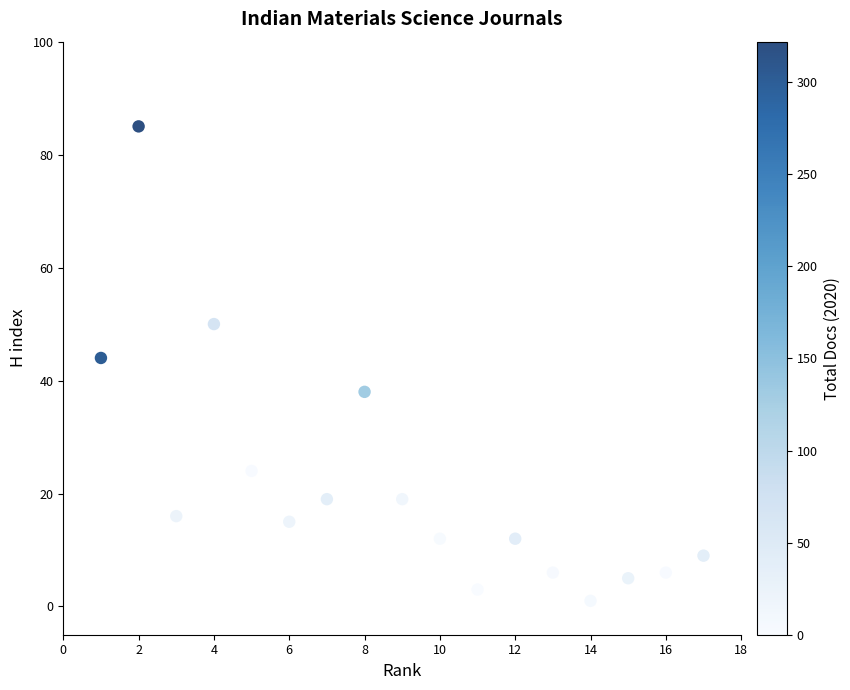

What is the range of X values (max minus min)?

16